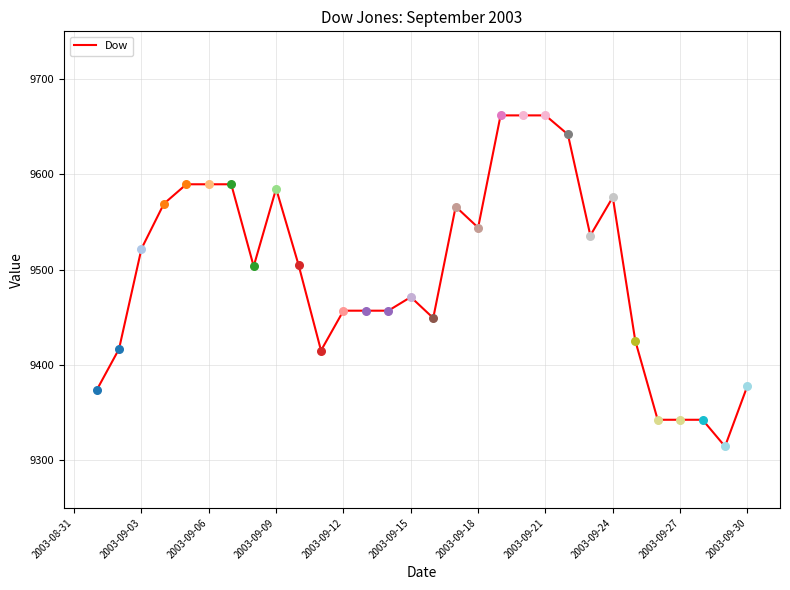

What is the smallest value displayed?

9314.4